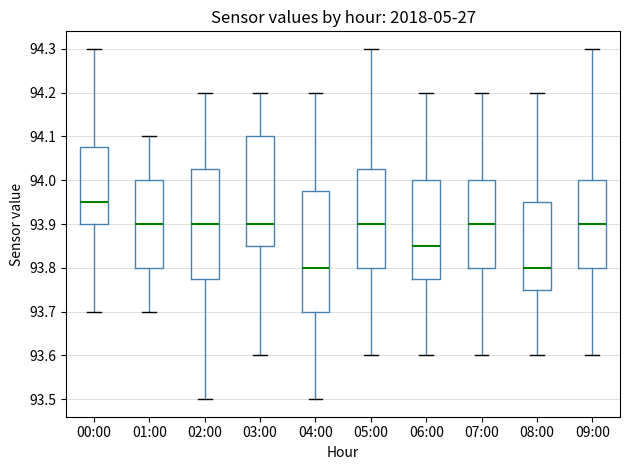

Reading left to right, read every box against the y-axis: the position of its median line, the range the box covers, and the ends of its whiskers. The values are not printed on the chart, so give them approximately, as read against the axis.

00:00: median 93.95, box 93.90 to 94.08, whiskers 93.70 to 94.30
01:00: median 93.90, box 93.80 to 94.00, whiskers 93.70 to 94.10
02:00: median 93.90, box 93.78 to 94.03, whiskers 93.50 to 94.20
03:00: median 93.90, box 93.85 to 94.10, whiskers 93.60 to 94.20
04:00: median 93.80, box 93.70 to 93.98, whiskers 93.50 to 94.20
05:00: median 93.90, box 93.80 to 94.03, whiskers 93.60 to 94.30
06:00: median 93.85, box 93.78 to 94.00, whiskers 93.60 to 94.20
07:00: median 93.90, box 93.80 to 94.00, whiskers 93.60 to 94.20
08:00: median 93.80, box 93.75 to 93.95, whiskers 93.60 to 94.20
09:00: median 93.90, box 93.80 to 94.00, whiskers 93.60 to 94.30